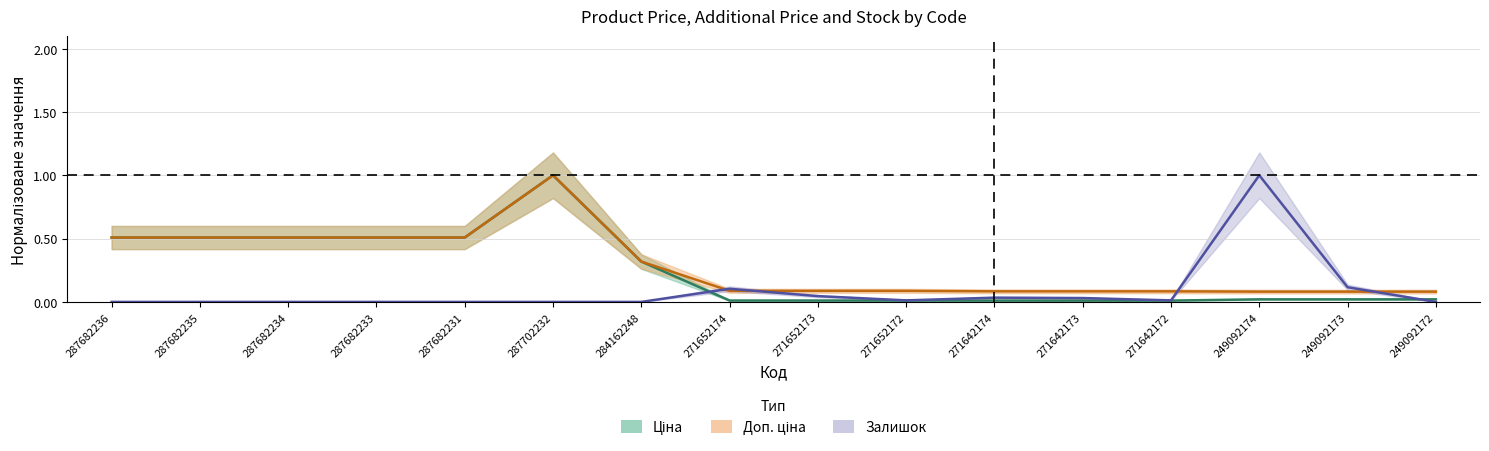

List the series in order of their peak value, lowest first.

Ціна, Доп. ціна, Залишок